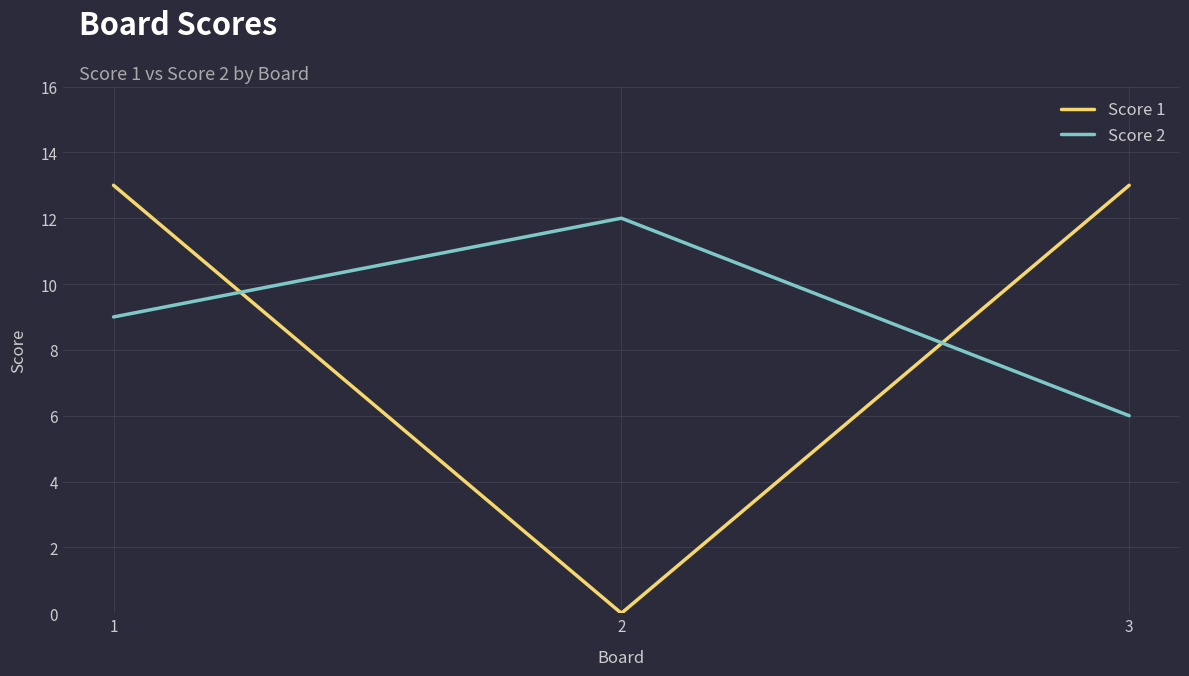

Is this an area chart (filled region under the line)?

No